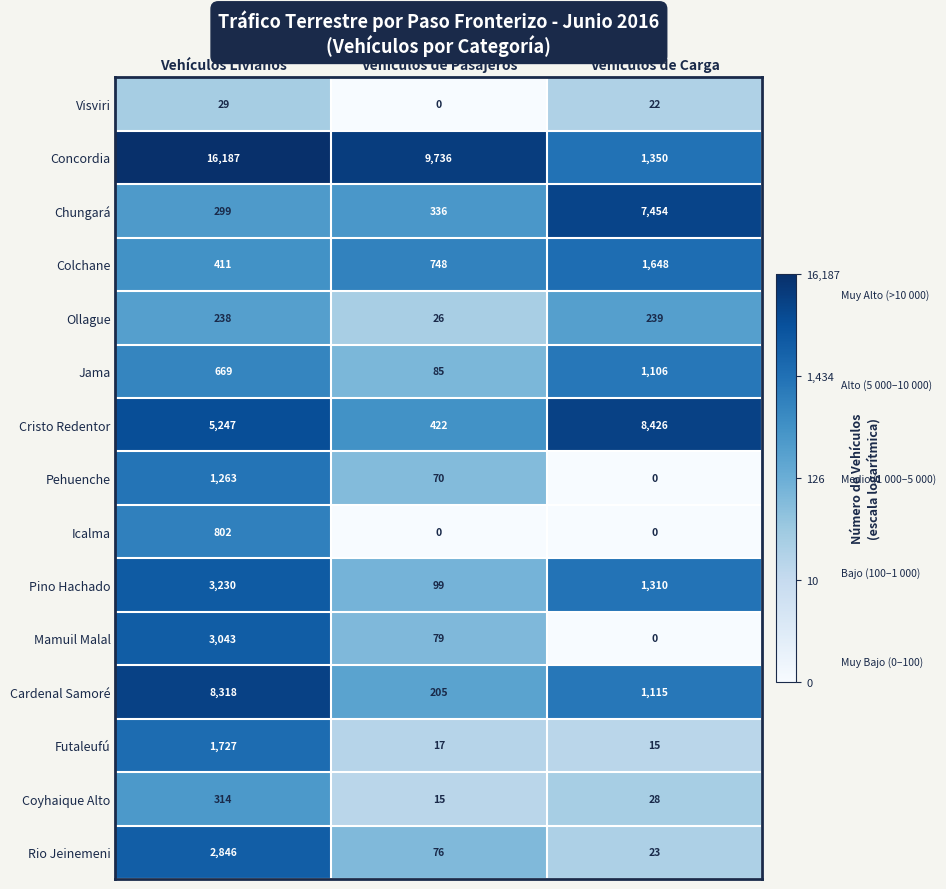

Rank the series at Vehículos Livianos from lowest to highest value.

Visviri, Ollague, Chungará, Coyhaique Alto, Colchane, Jama, Icalma, Pehuenche, Futaleufú, Rio Jeinemeni, Mamuil Malal, Pino Hachado, Cristo Redentor, Cardenal Samoré, Concordia